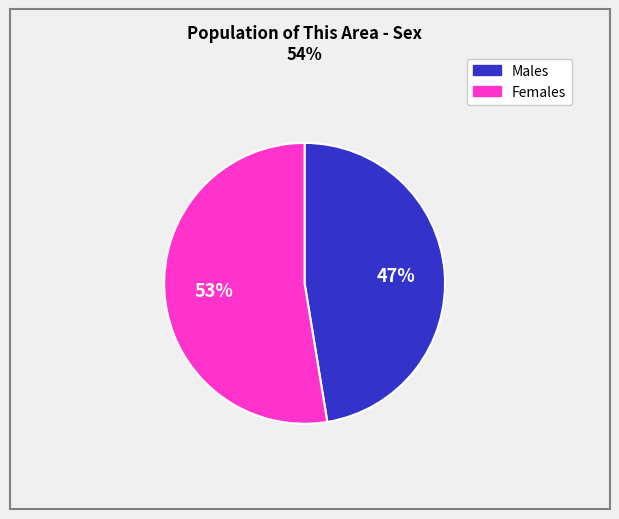

Does any single category account for the majority?

Yes